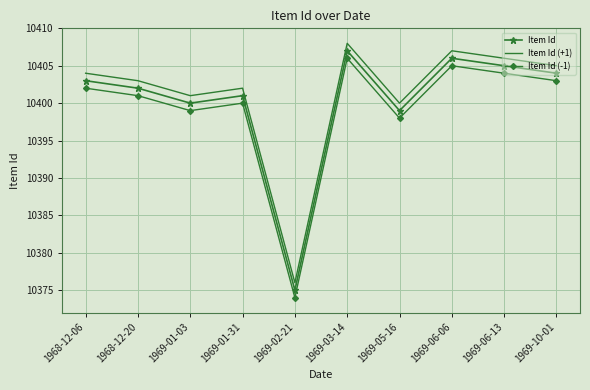

The Item Id (+1) series shows 2162 at 1969-10-01. True or false?

False